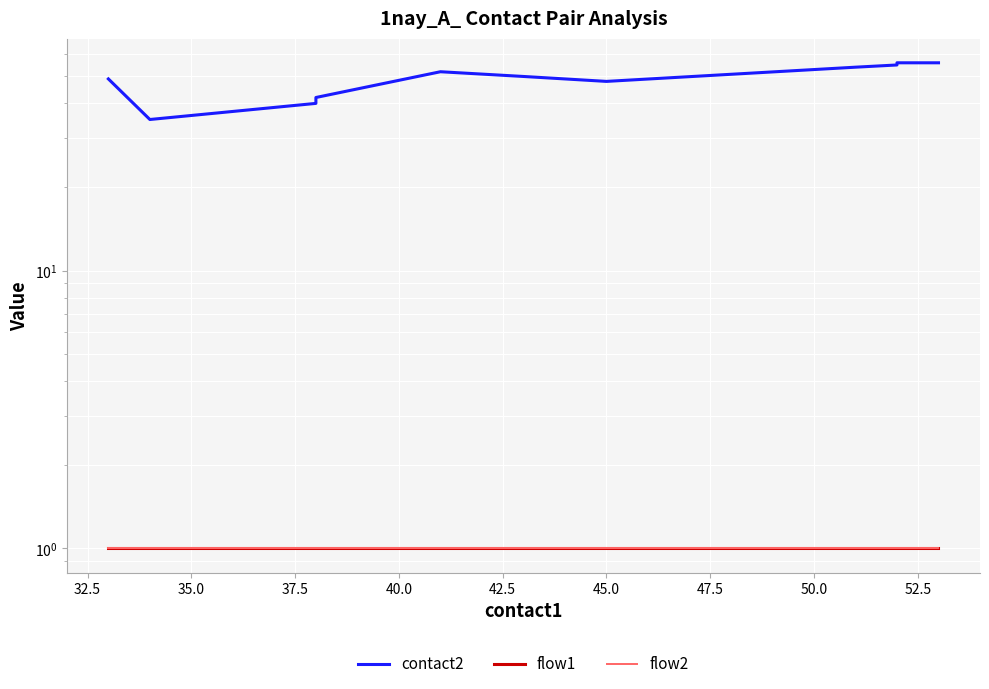

Is the value of contact2 at 42.5 greater than the value of flow1 at 35.0?

Yes